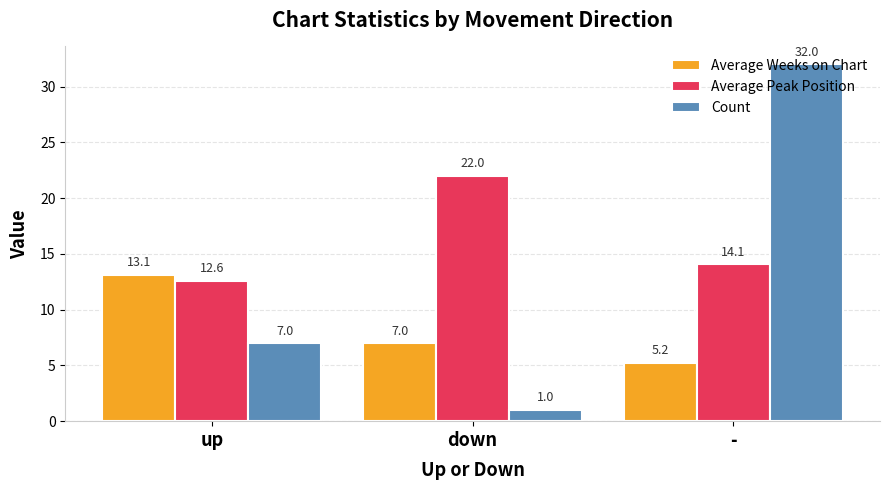

What are all the series names shown in the legend?

Average Weeks on Chart, Average Peak Position, Count